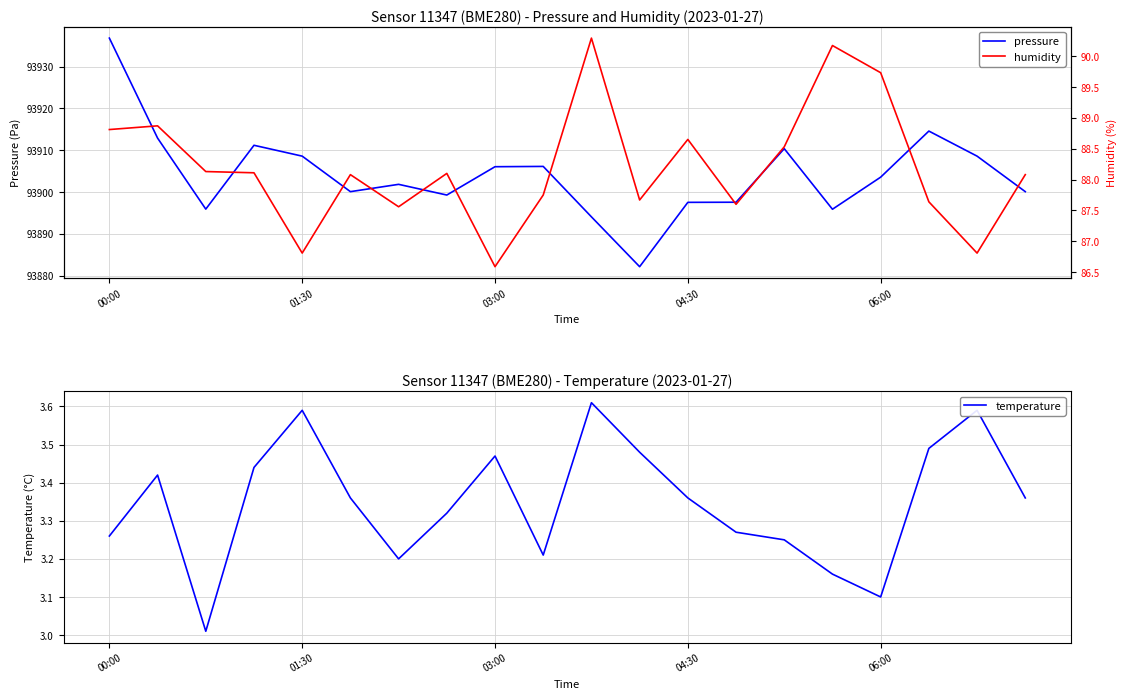

Which has a higher value, 19 or 18?

18